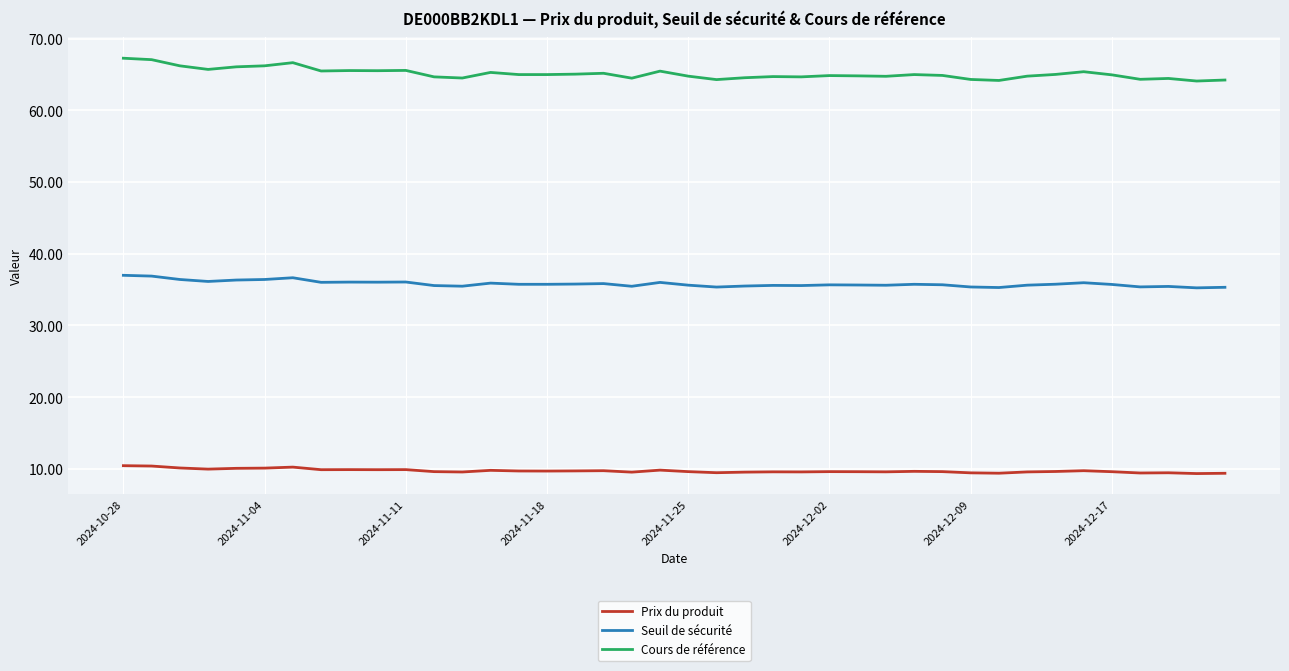

List the series in order of their overall mean, highest first.

Cours de référence, Seuil de sécurité, Prix du produit